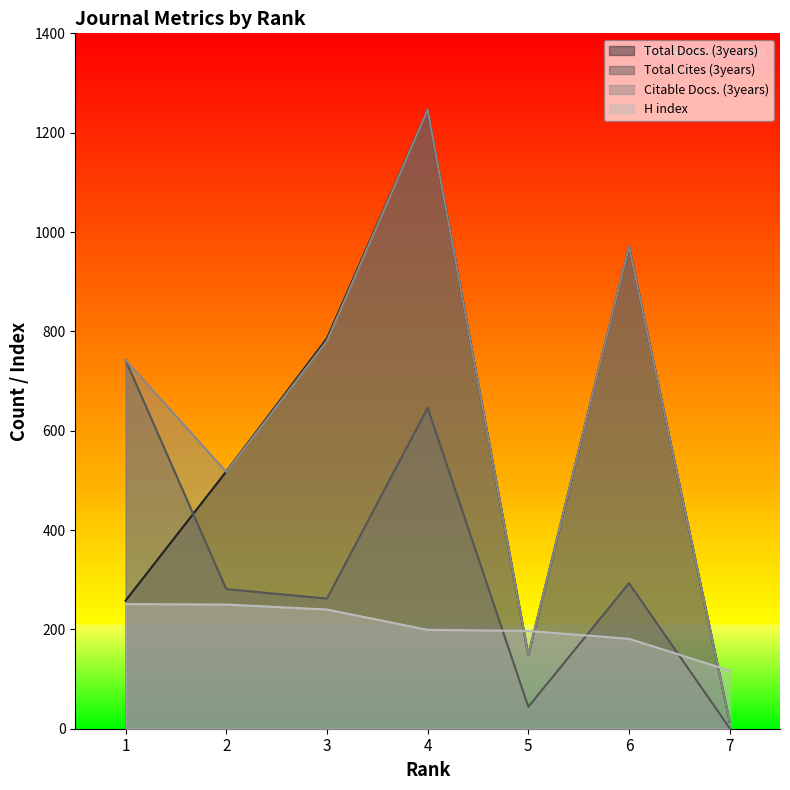

True or false: H index has more than 2 interior local peaks.

False